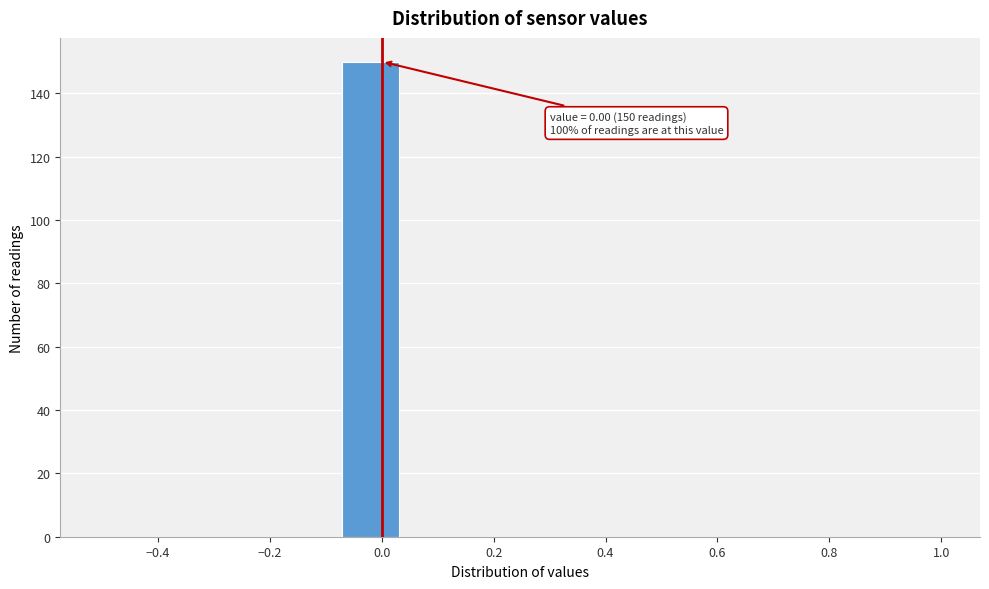

Over which range of the x-axis is the bar tallest?

-0.08 to 0.04